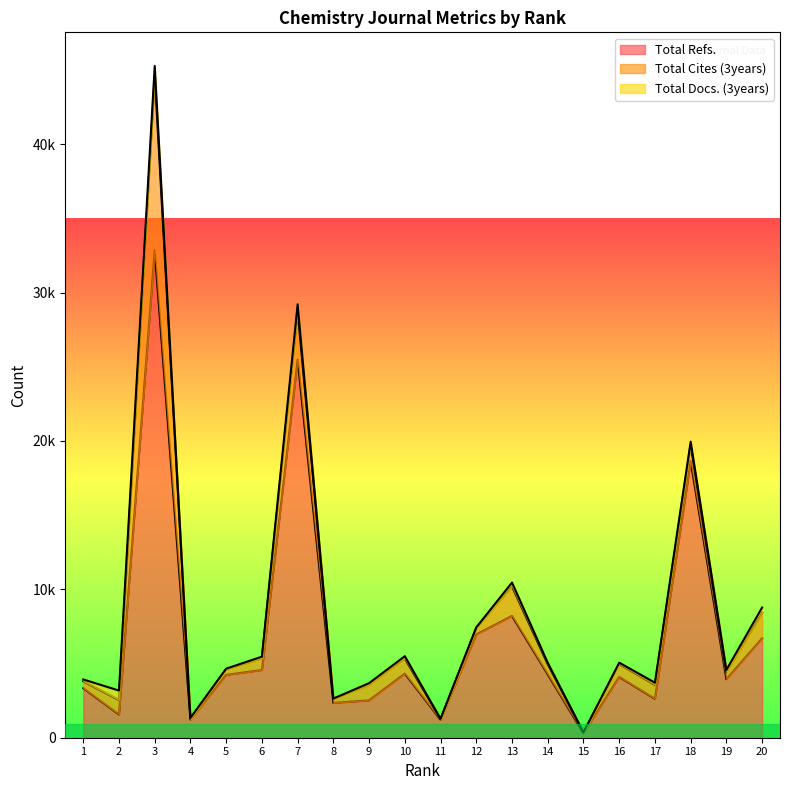

True or false: Total Refs. and Total Docs. (3years) cross at least once.

False